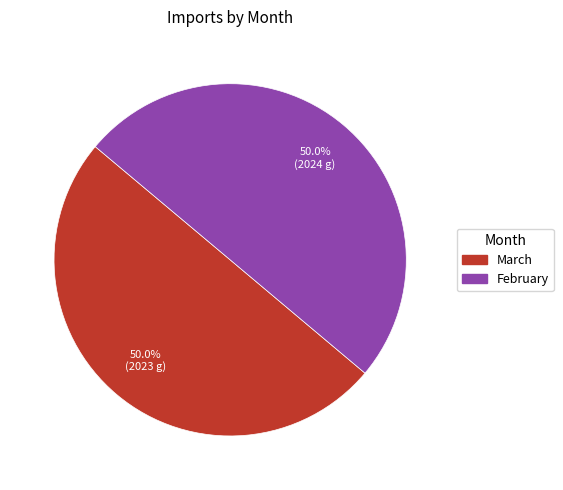

Combined, do February and March account for over 50%?

Yes